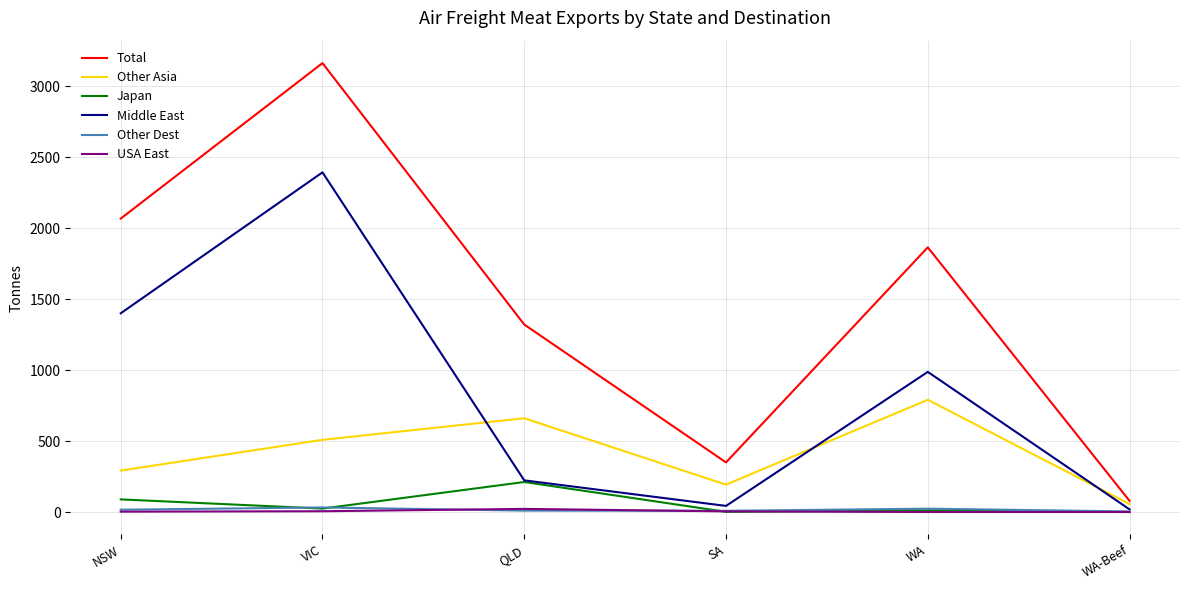

What is the total value across all series at QLD?

2448.8